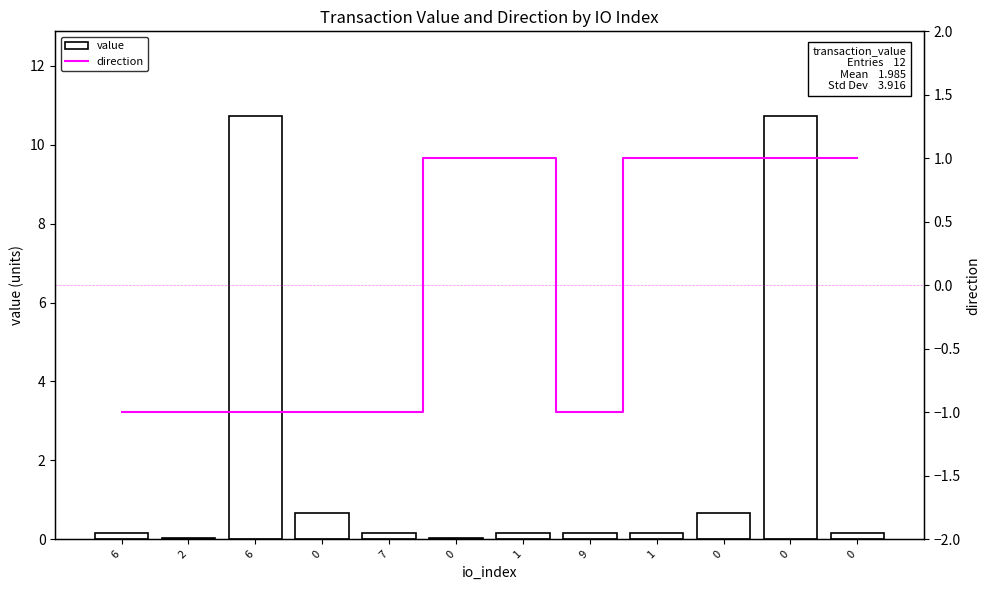

At how many categories does at least one series exceed 6?

2